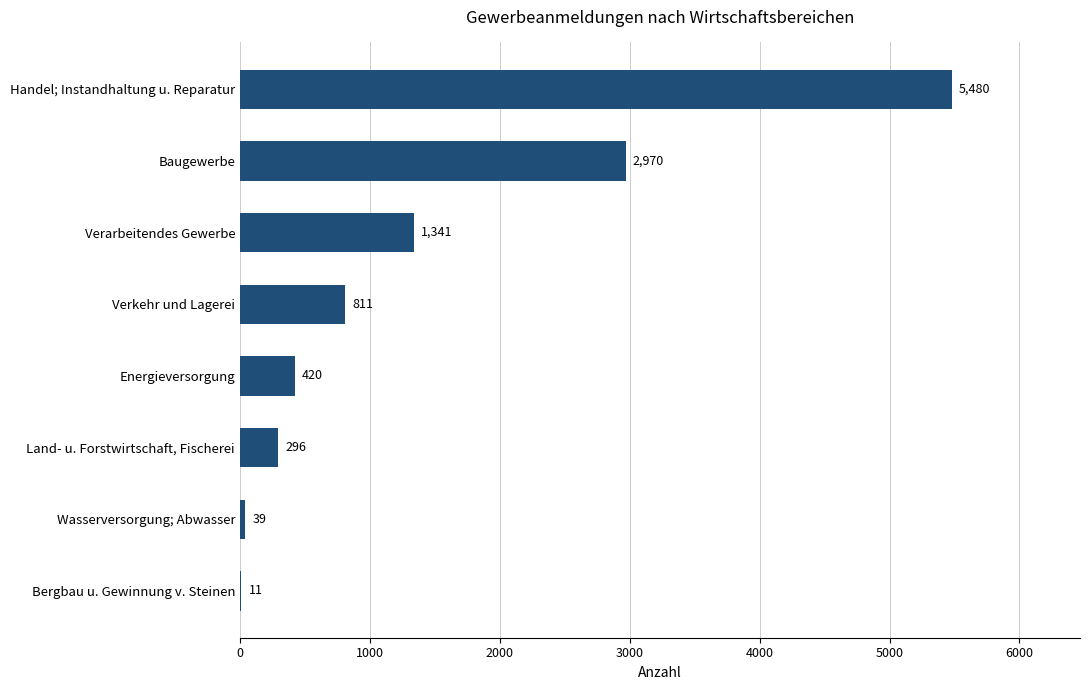

Between Energieversorgung and Land- u. Forstwirtschaft, Fischerei, which is larger?

Energieversorgung